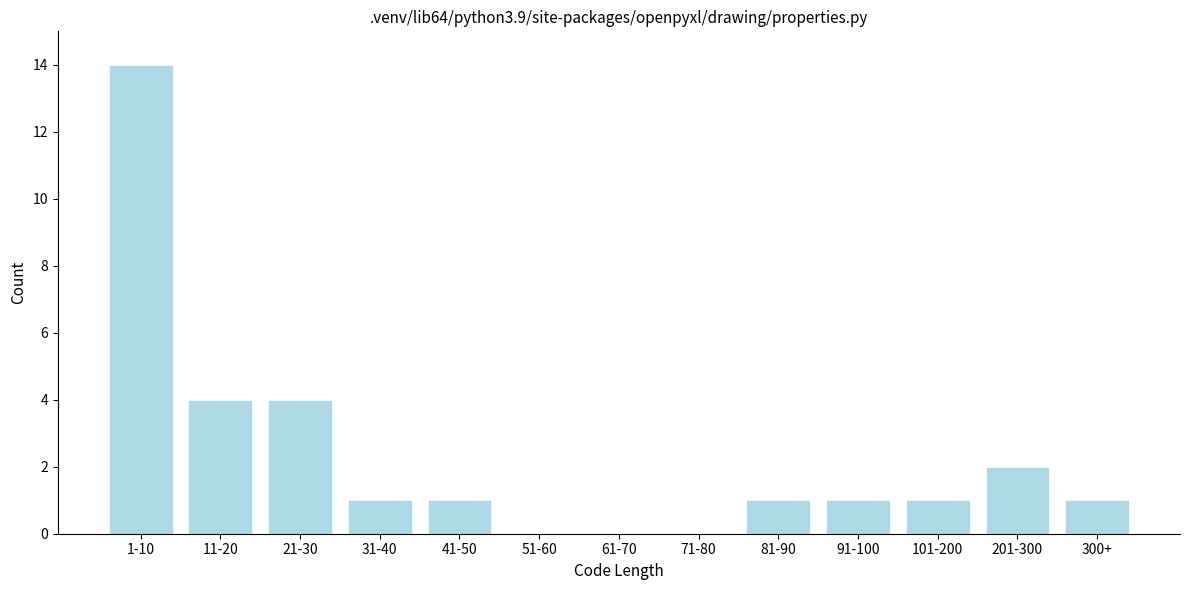

Reading left to right, transcribe all the data shown in this chart.

1-10=14	11-20=4	21-30=4	31-40=1	41-50=1	51-60=0	61-70=0	71-80=0	81-90=1	91-100=1	101-200=1	201-300=2	300+=1